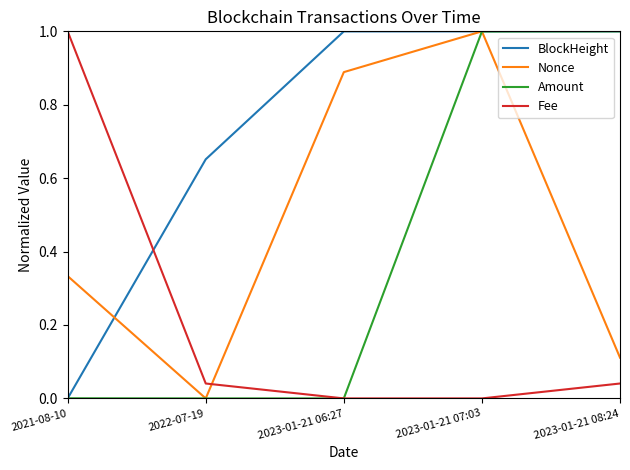

Which series changed the most between 2023-01-21 06:27 and 2023-01-21 08:24?

Amount